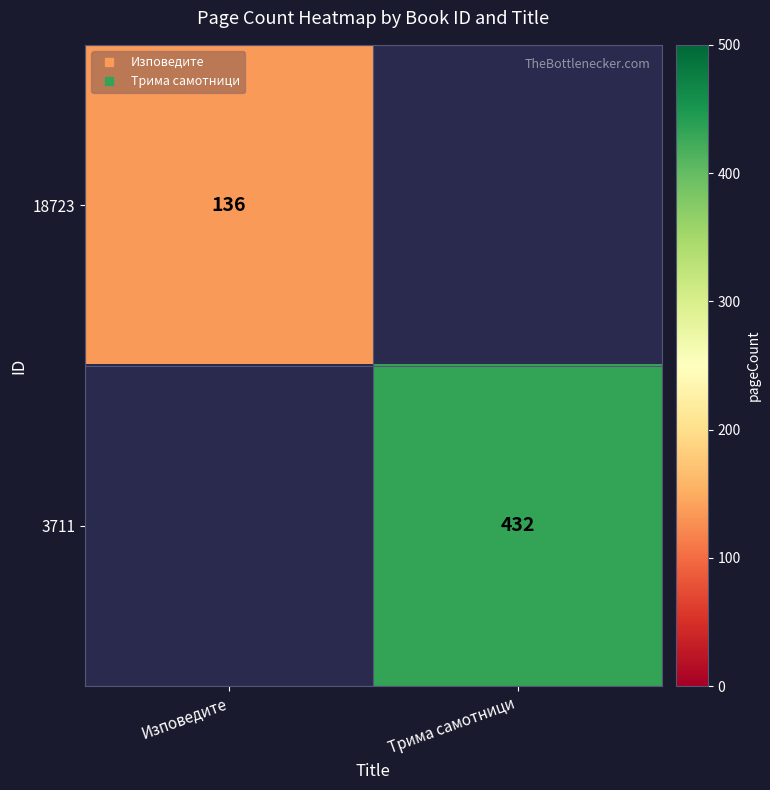

At which category does the chart reach its minimum across all series?

Изповедите